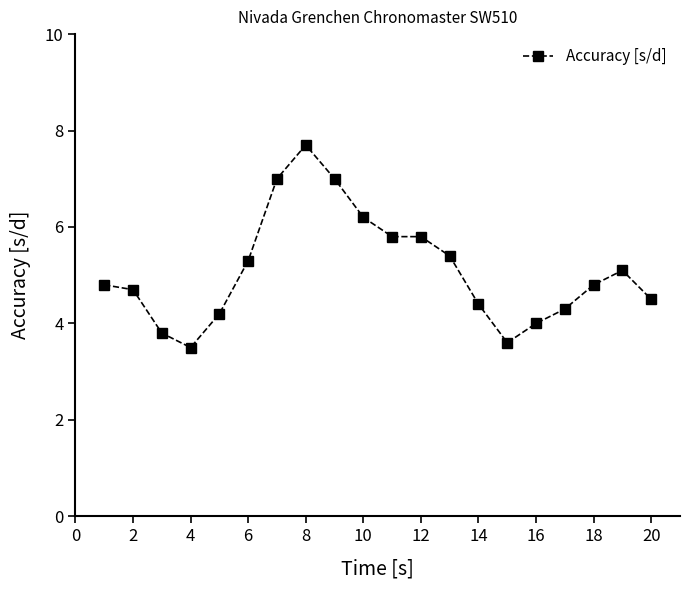

What is the sum of all values?

101.9